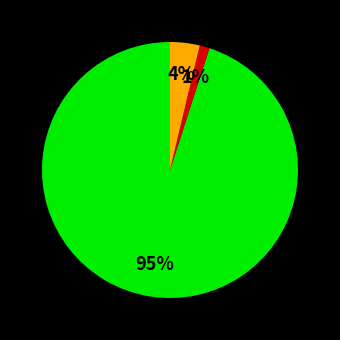

To the nearest percent, what is the average slice percentage?

33%